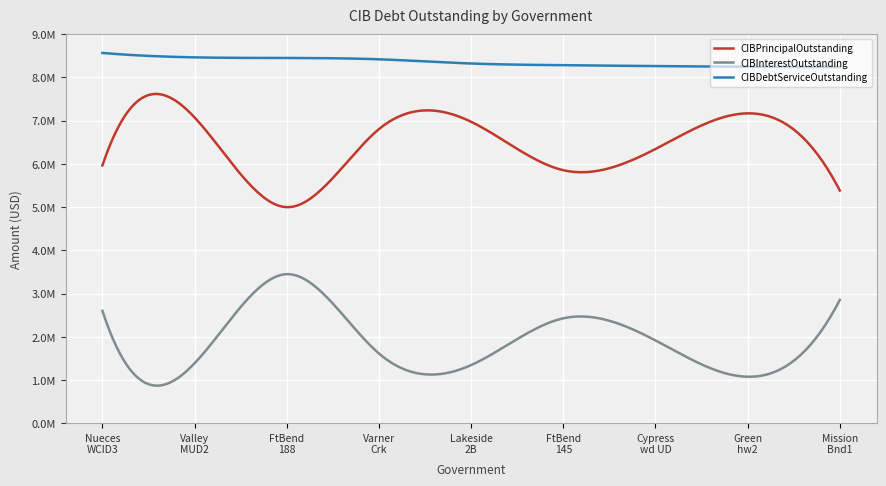

Which series has the largest total across all categories?

CIBDebtServiceOutstanding